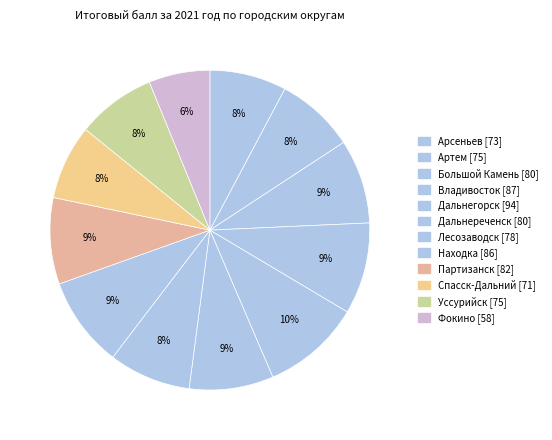

Is the sum of Уссурийск and Лесозаводск greater than half?

No